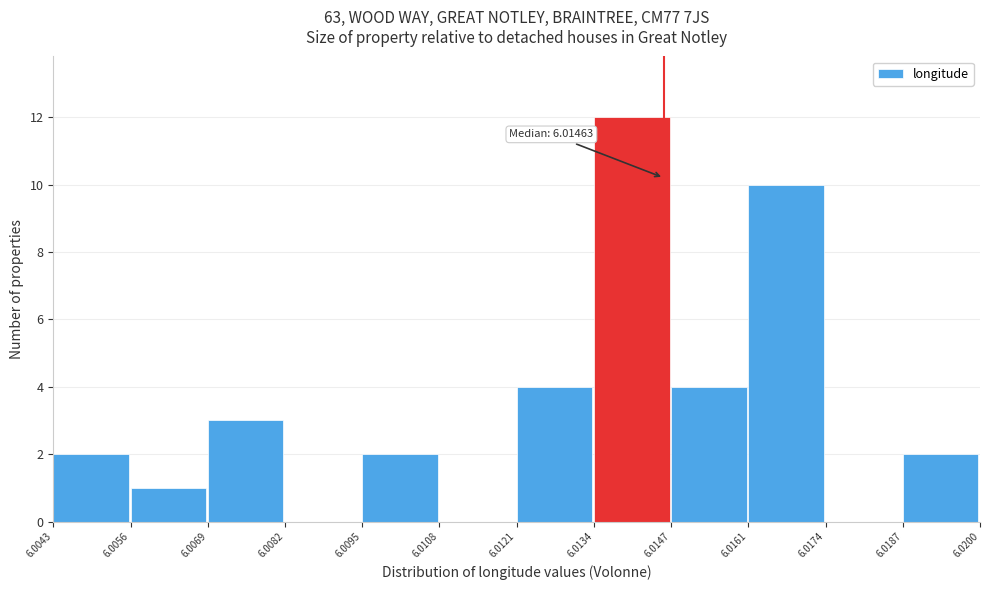

Which range on the x-axis has the tallest bar?

6.0134 to 6.0147